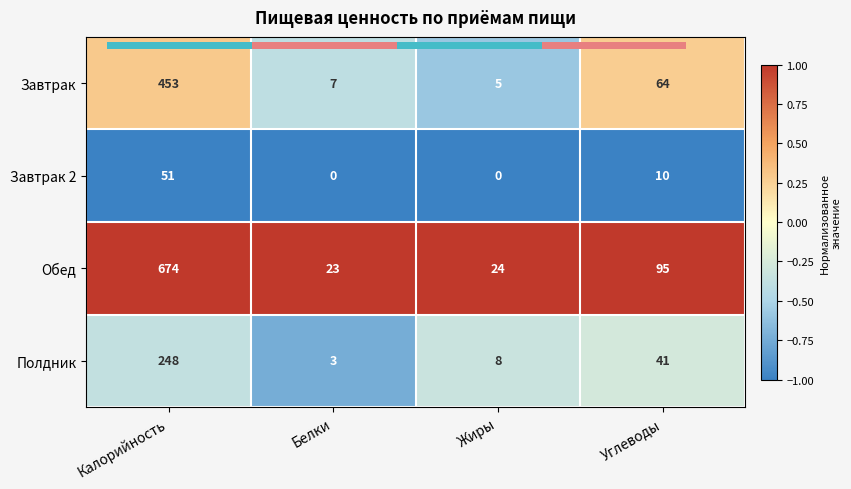

Is it true that Завтрак 2 equals -1.0 at Жиры?

True